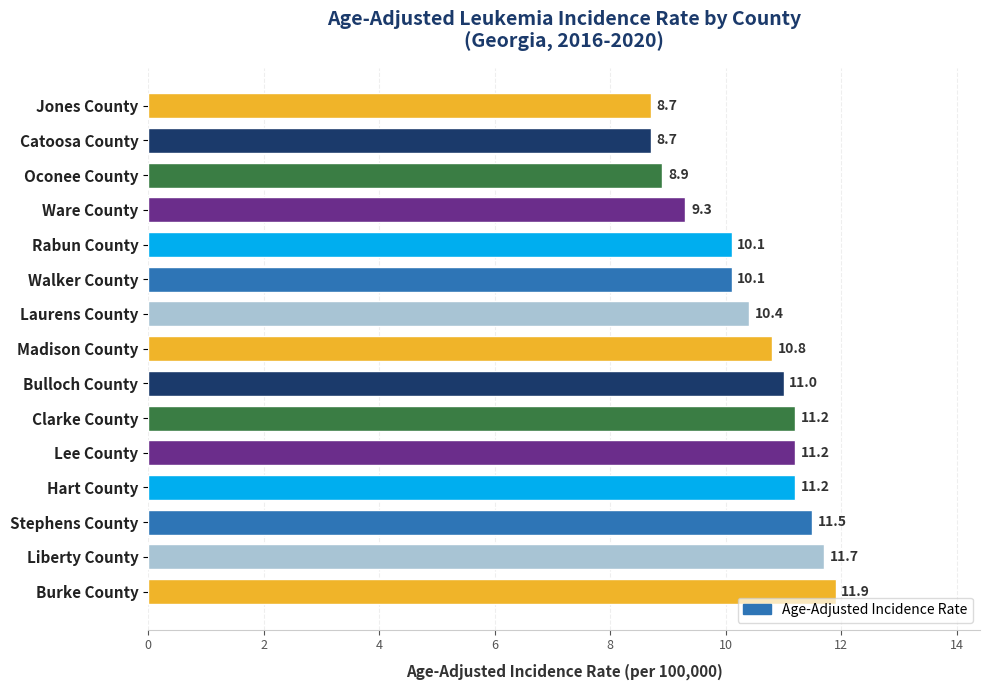

Reading bottom to top, transcribe all the data shown in this chart.

Burke County=11.9	Liberty County=11.7	Stephens County=11.5	Hart County=11.2	Lee County=11.2	Clarke County=11.2	Bulloch County=11.0	Madison County=10.8	Laurens County=10.4	Walker County=10.1	Rabun County=10.1	Ware County=9.3	Oconee County=8.9	Catoosa County=8.7	Jones County=8.7